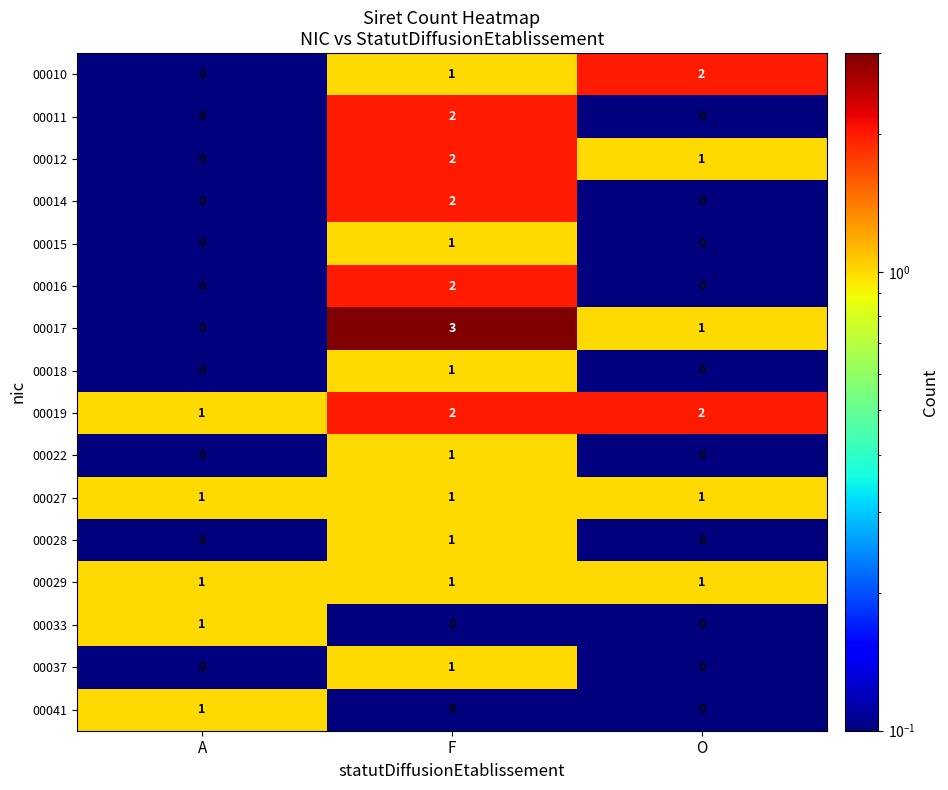

Between A and O, which series saw the biggest shift?

00010